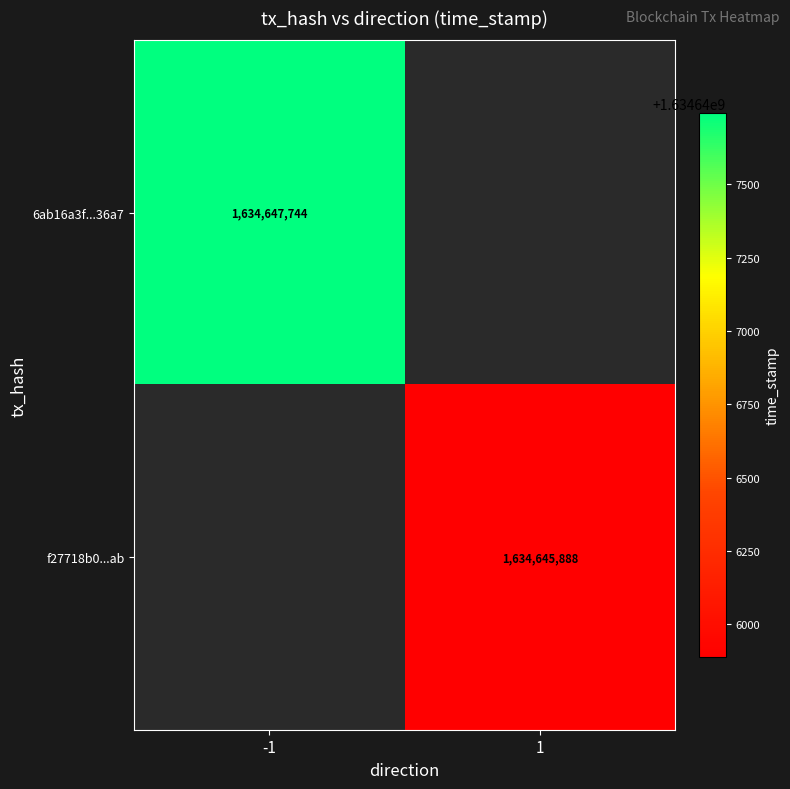

What is the maximum value shown in the chart?

1634647744.0